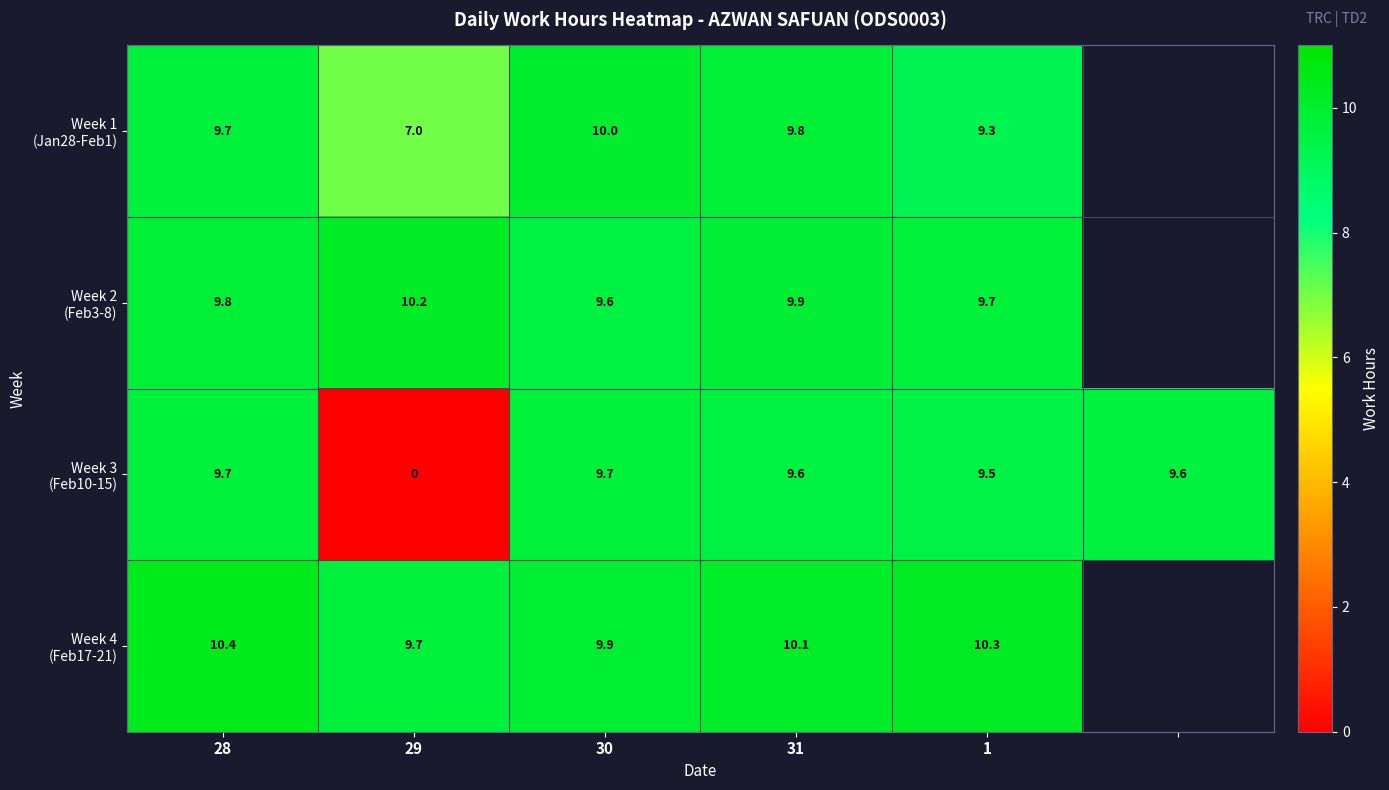

What is the spread (max minus min) of values at 28?

0.7